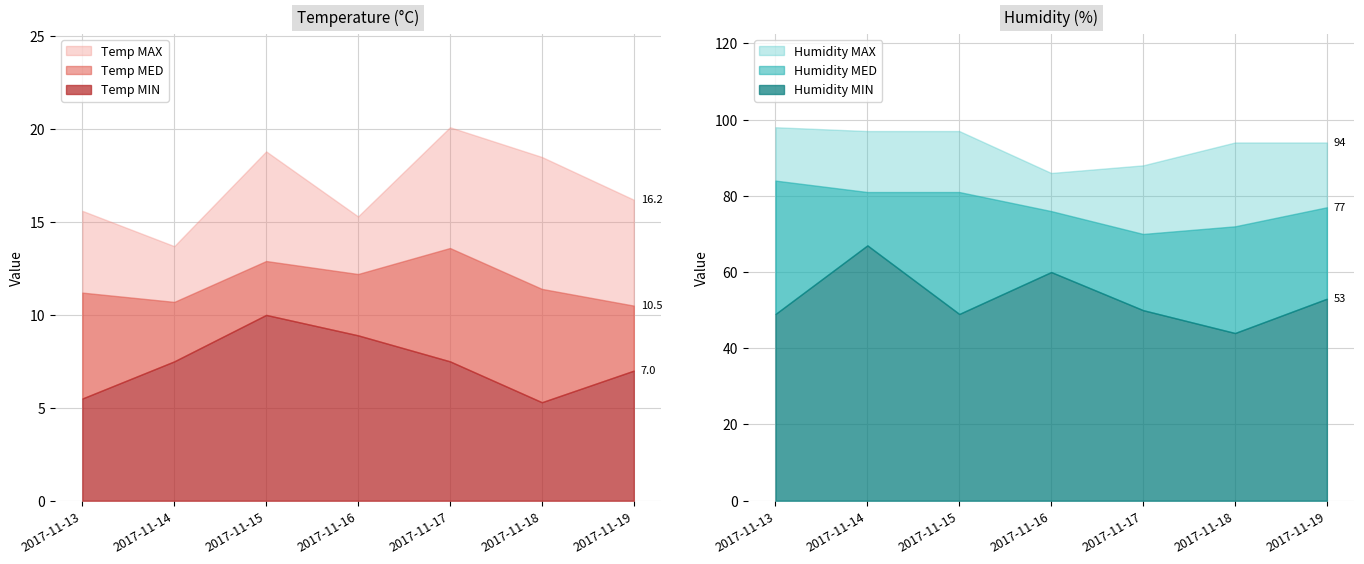

What is the difference between the maximum and second lowest values in the Humidity MED series?

12.0